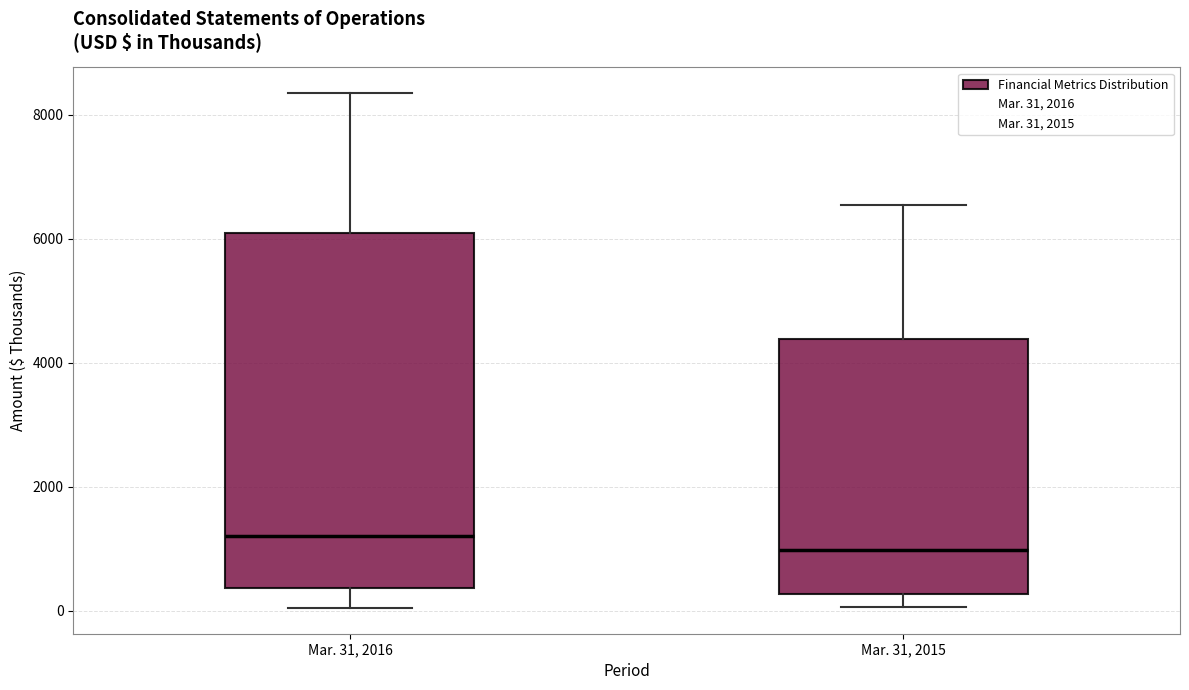

Comparing the boxes themselves (not the whiskers), which one is the tallest?

Mar. 31, 2016